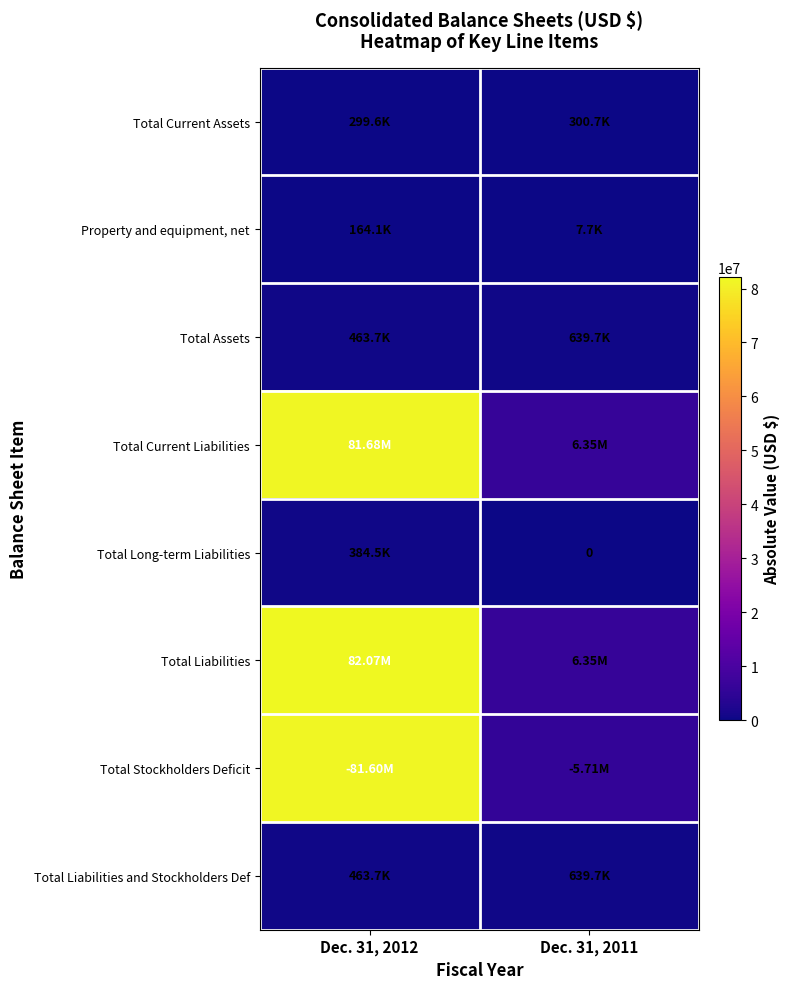

Is the value of Total Current Assets at Dec. 31, 2012 greater than the value of Total Assets at Dec. 31, 2012?

No